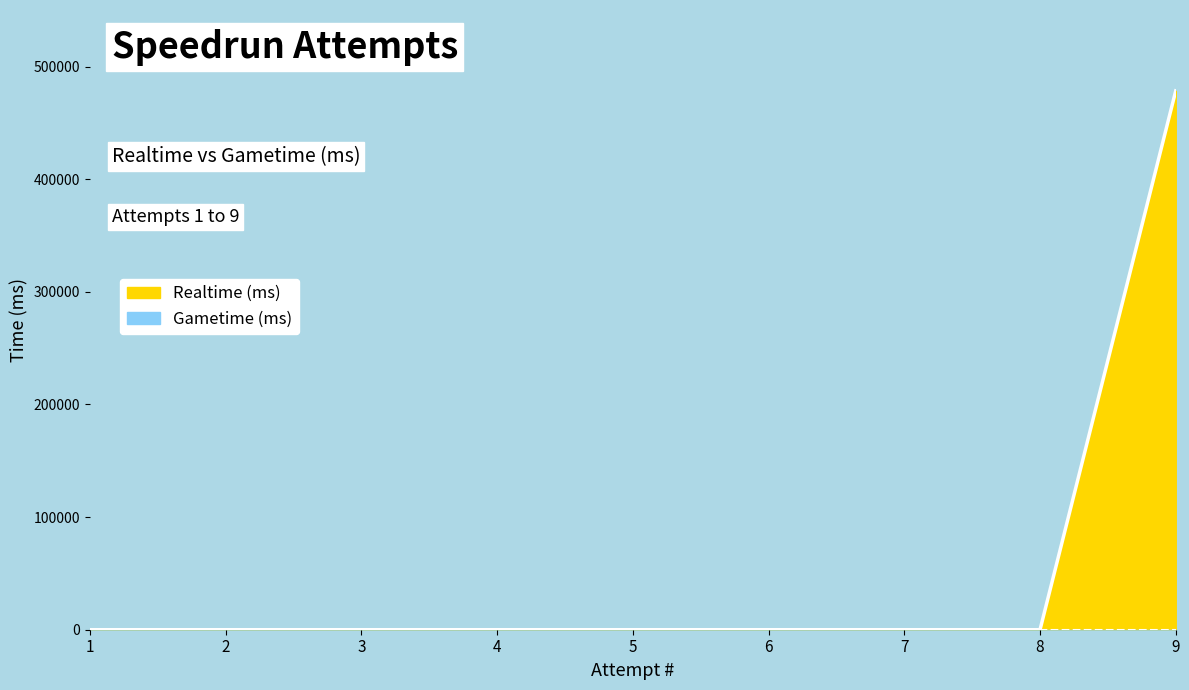

Is it true that the value at 2 is -240573?

False